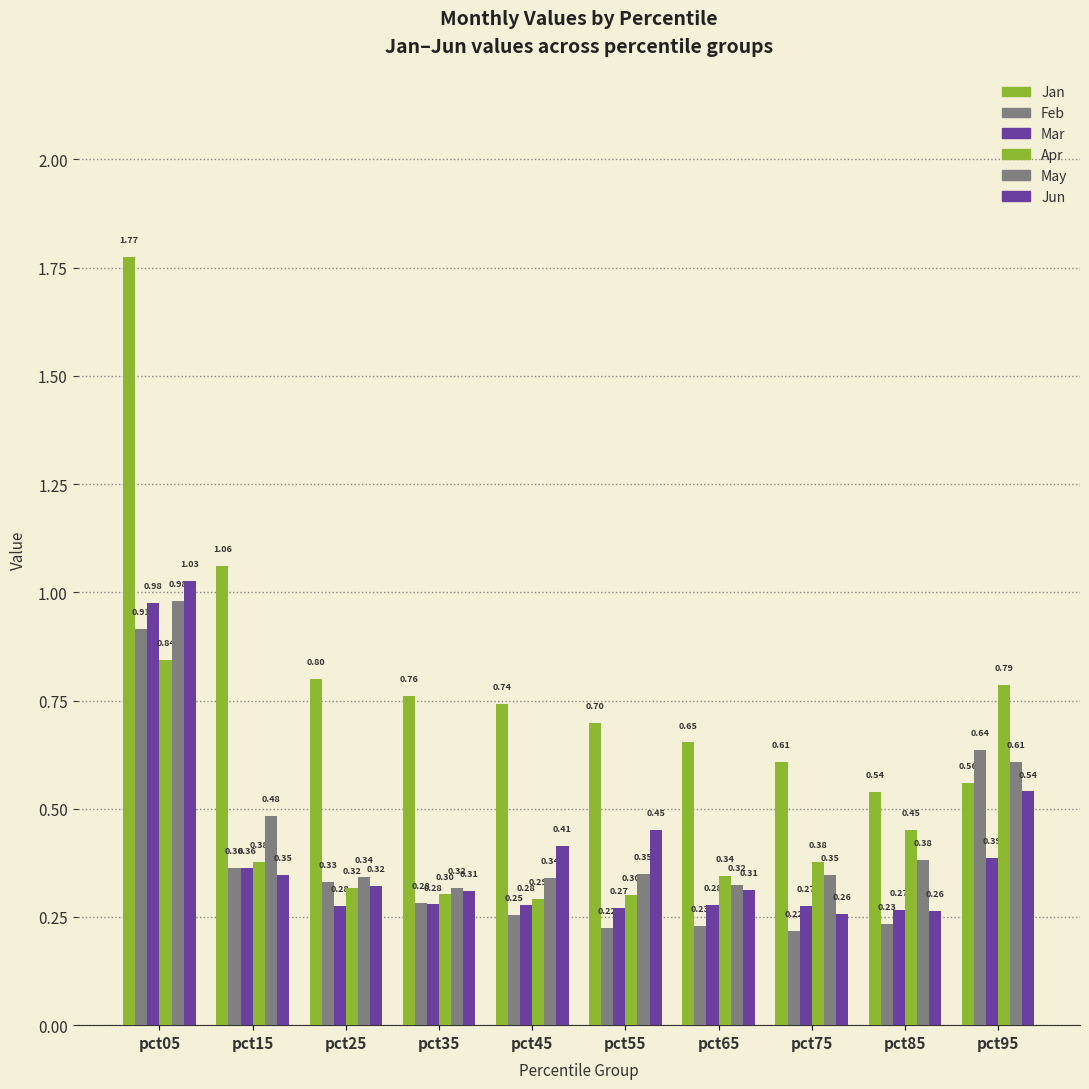

What is the smallest value displayed?

0.2